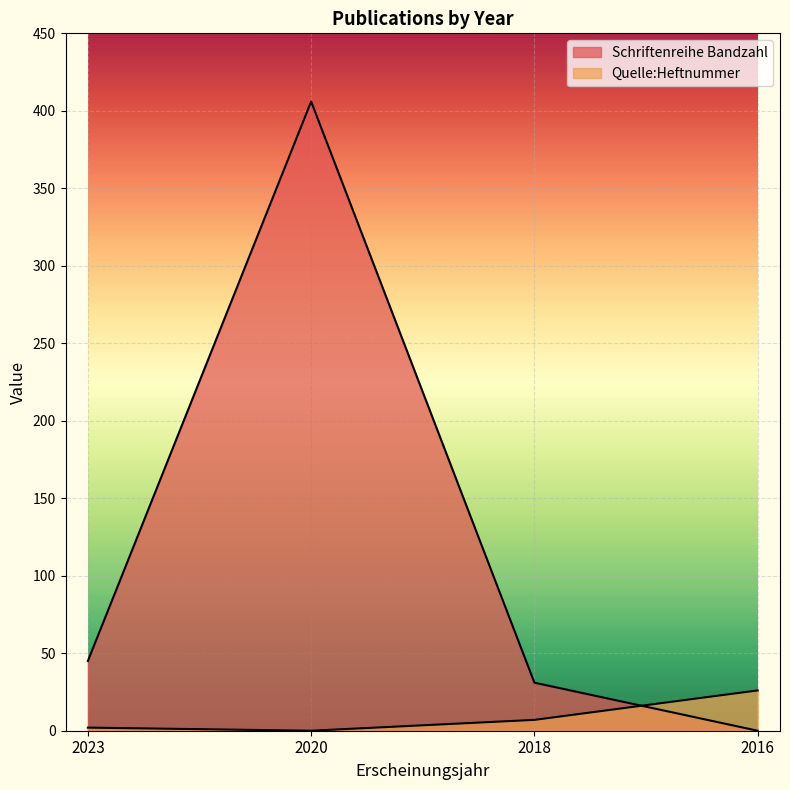

What is the difference between the highest and lowest values at 2020?

406